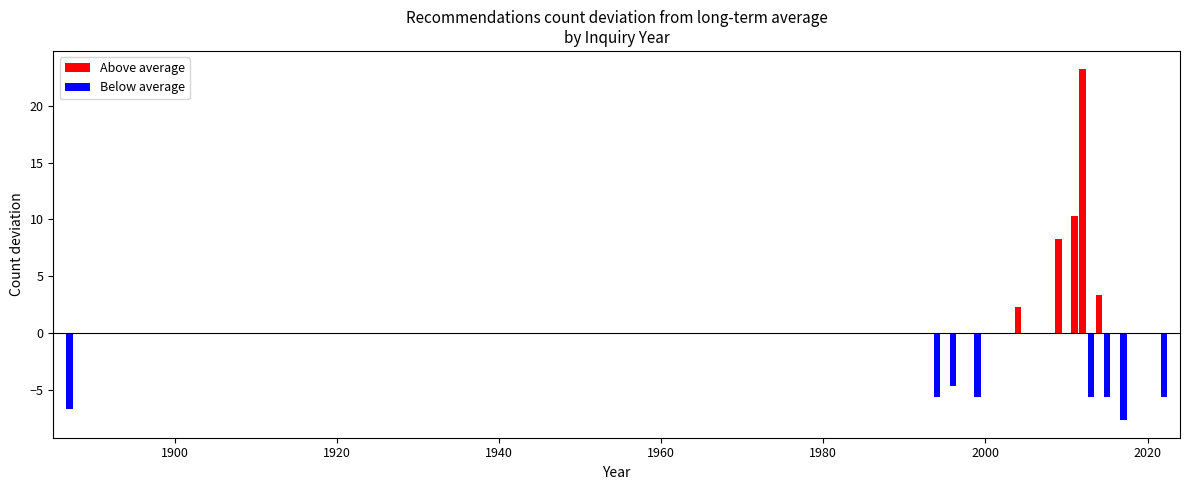

What is the value of the 5th bar from the left?

2.3